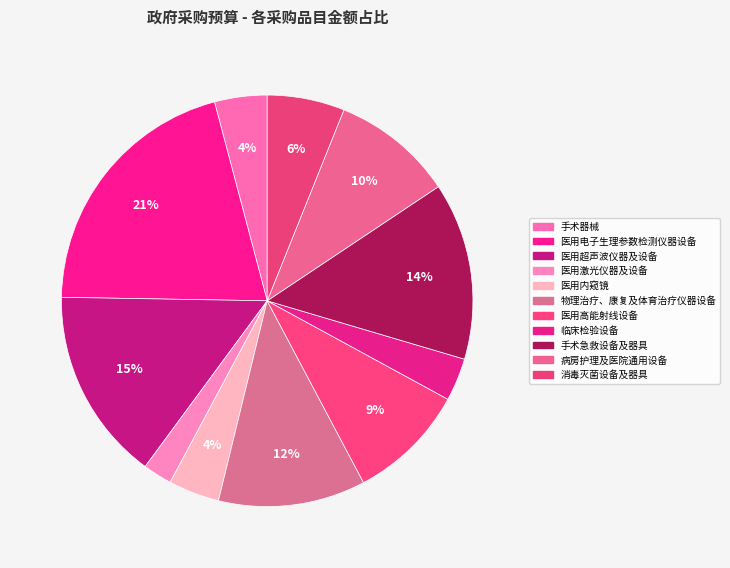

To the nearest percent, what percentage of the pie is 医用激光仪器及设备?

2%